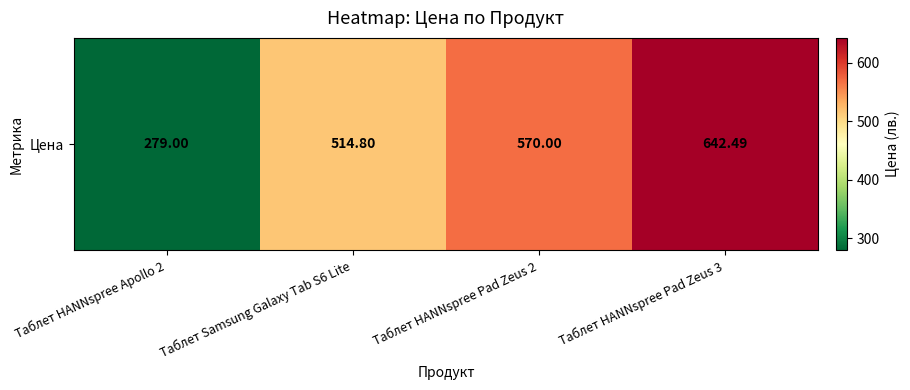

Rank the categories by value from lowest to highest.

Таблет HANNspree Apollo 2, Таблет Samsung Galaxy Tab S6 Lite, Таблет HANNspree Pad Zeus 2, Таблет HANNspree Pad Zeus 3